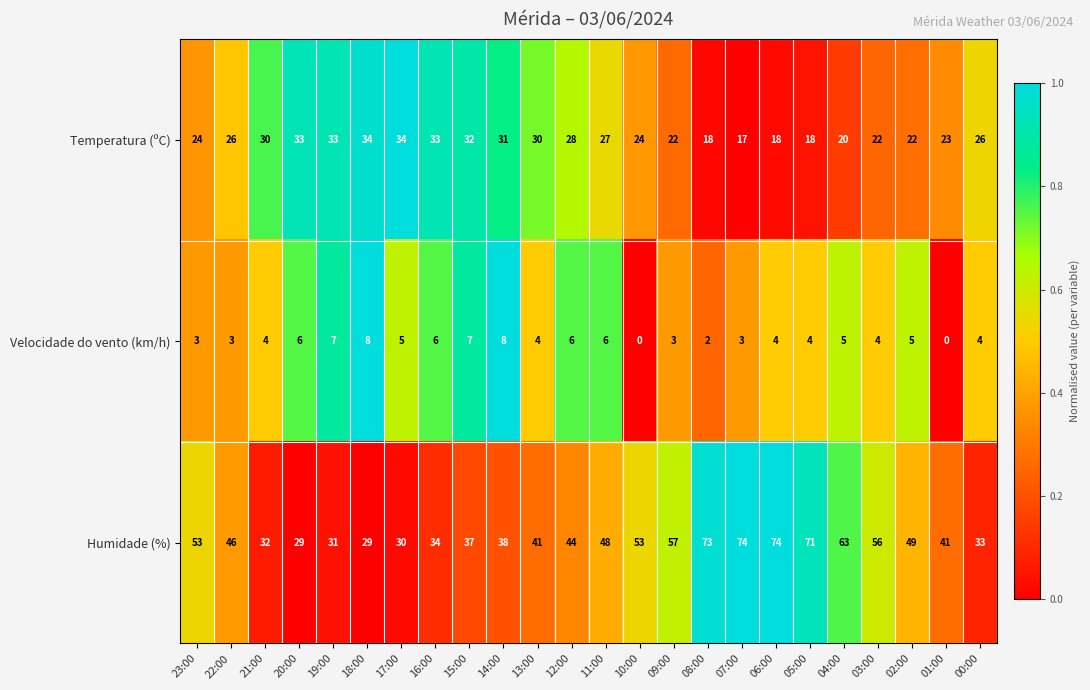

What is the difference between the maximum and minimum values in the Temperatura (ºC) series?

17